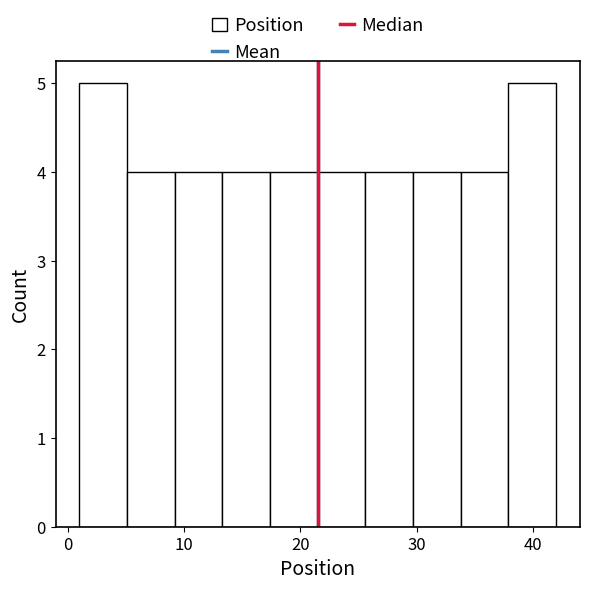

Reading left to right, transcribe this chart: for each bar, give the range it covers on the x-axis and its height. Neither the bar edges nor the heights are printed on the chart, so give them approximately, as read against the axes.

1.0 to 5.1: 5
5.1 to 9.2: 4
9.2 to 13.3: 4
13.3 to 17.4: 4
17.4 to 21.5: 4
21.5 to 25.6: 4
25.6 to 29.7: 4
29.7 to 33.8: 4
33.8 to 37.9: 4
37.9 to 42.0: 5